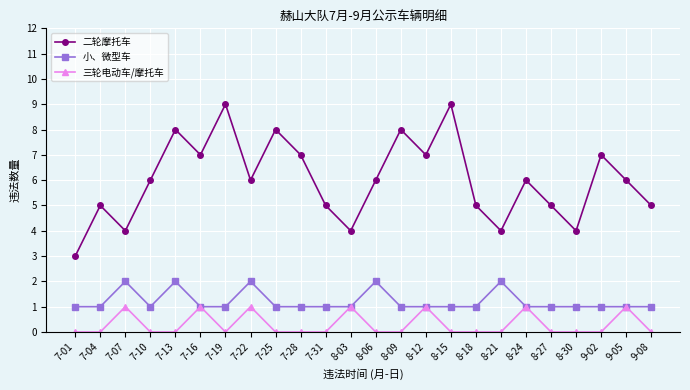

True or false: 二轮摩托车 and 小、微型车 cross at least once.

False